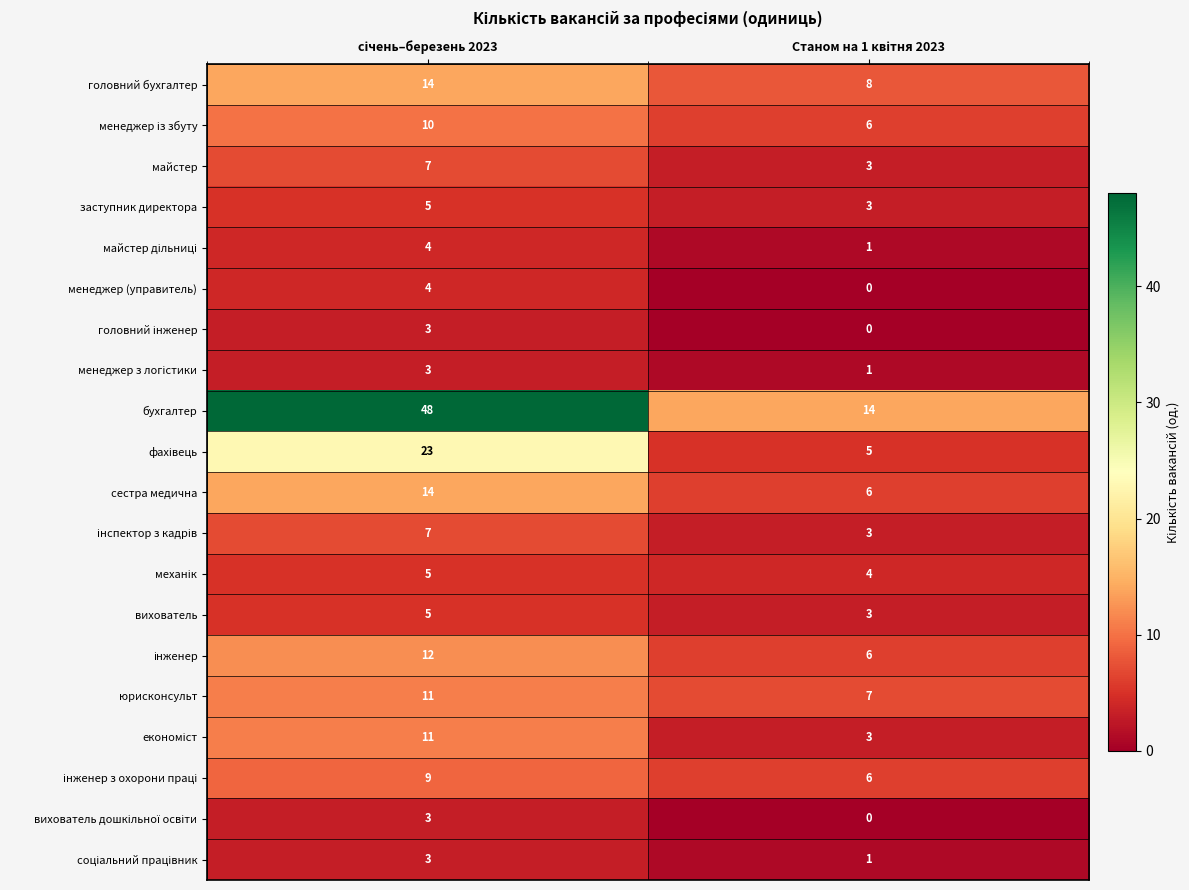

Which series has the largest range (max minus min)?

бухгалтер